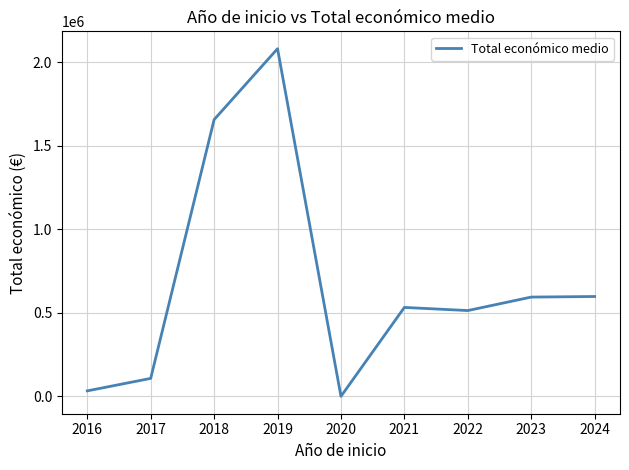

Is this an area chart (filled region under the line)?

No